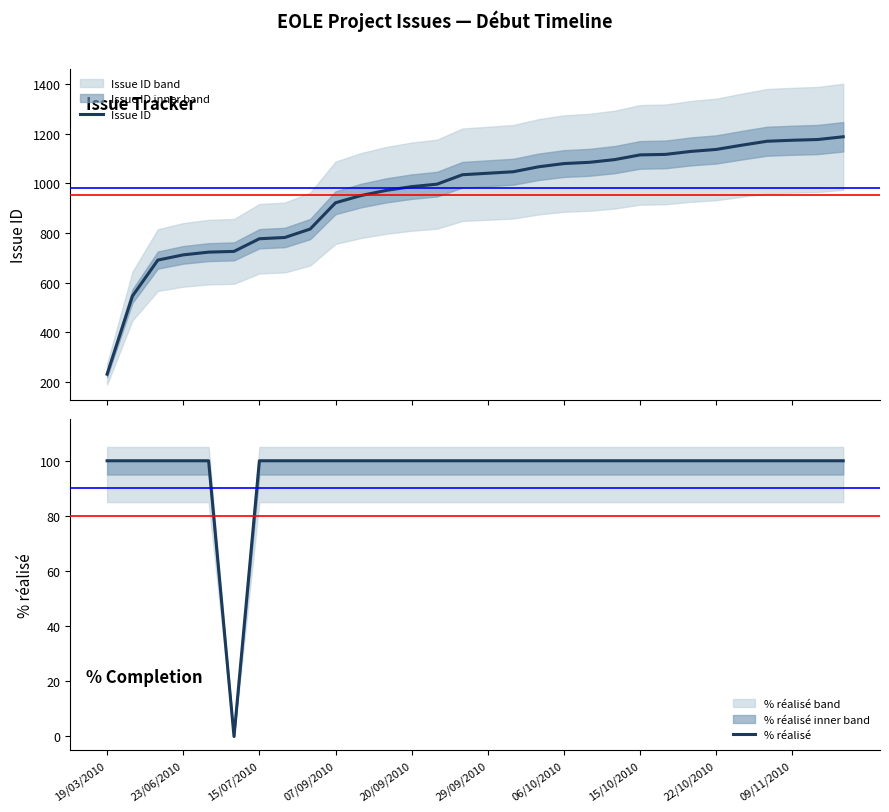

What is the lowest value of the Issue ID series?

231